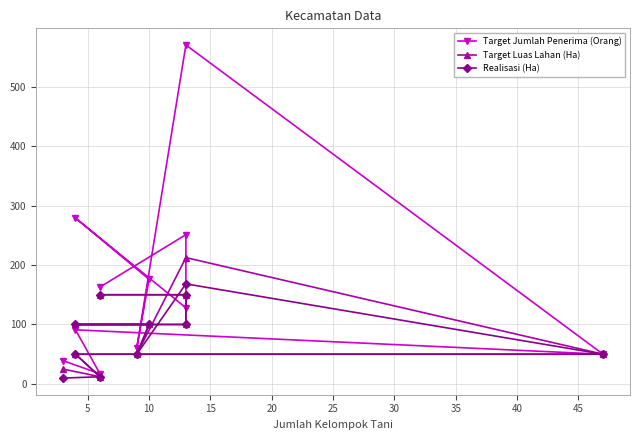

What is the total value across all series at 15?

479.0